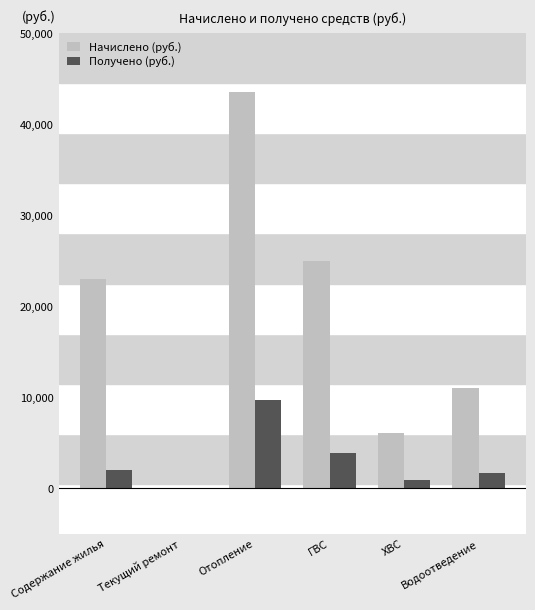

The value of Начислено (руб.) at Текущий ремонт is 20010.5. True or false?

False